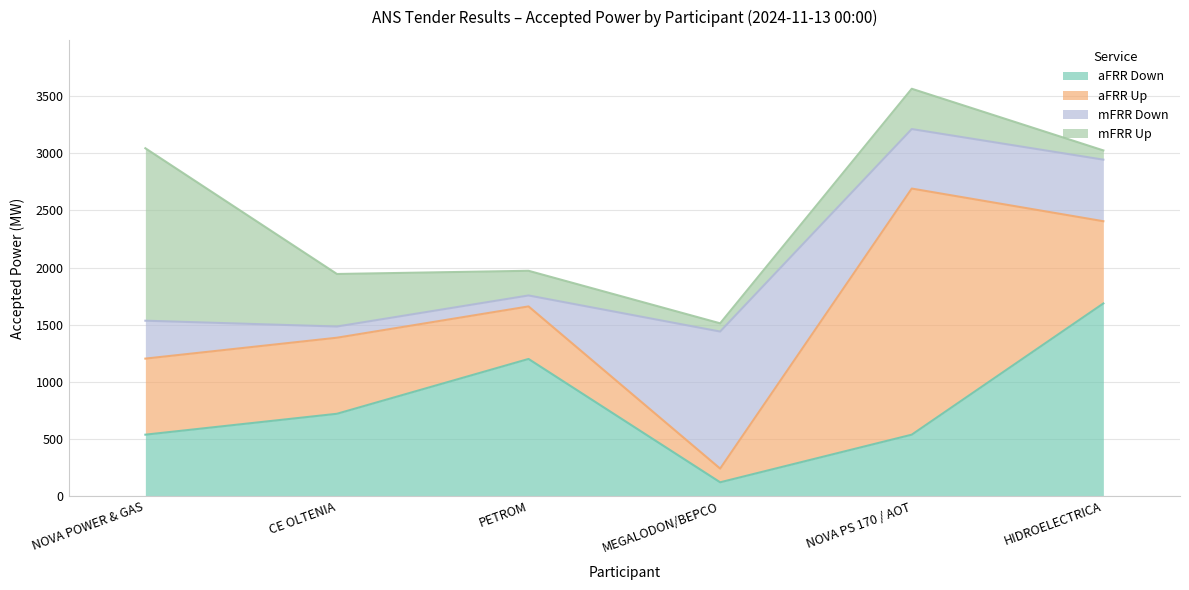

Which series has the widest spread of values?

aFRR Up